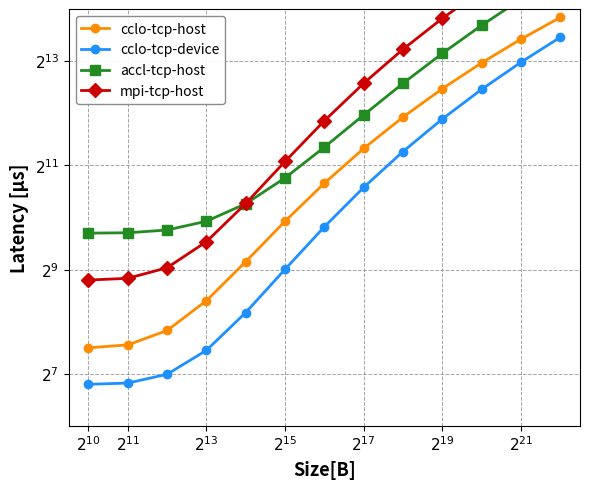

Reading left to right, list all the values displayed in this chart.

cclo-tcp-host: 181.1	188.2	228.0	339.0	569.2	974.3	1616.7	2564.9	3893.1	5680.5	8011.4	10974.3	14662.6
cclo-tcp-device: 111.4	113.3	127.4	175.2	289.5	514.5	905.5	1529.0	2463.0	3796.5	5629.9	8075.0	11254.5
accl-tcp-host: 831.8	835.9	867.4	974.5	1230.5	1734.4	2609.8	4006.1	6097.5	9083.6	13189.2	18664.3	25784.1
mpi-tcp-host: 445.8	456.1	525.3	742.7	1234.1	2158.8	3707.9	6103.2	9596.1	14466.6	21022.8	29600.1	40560.7